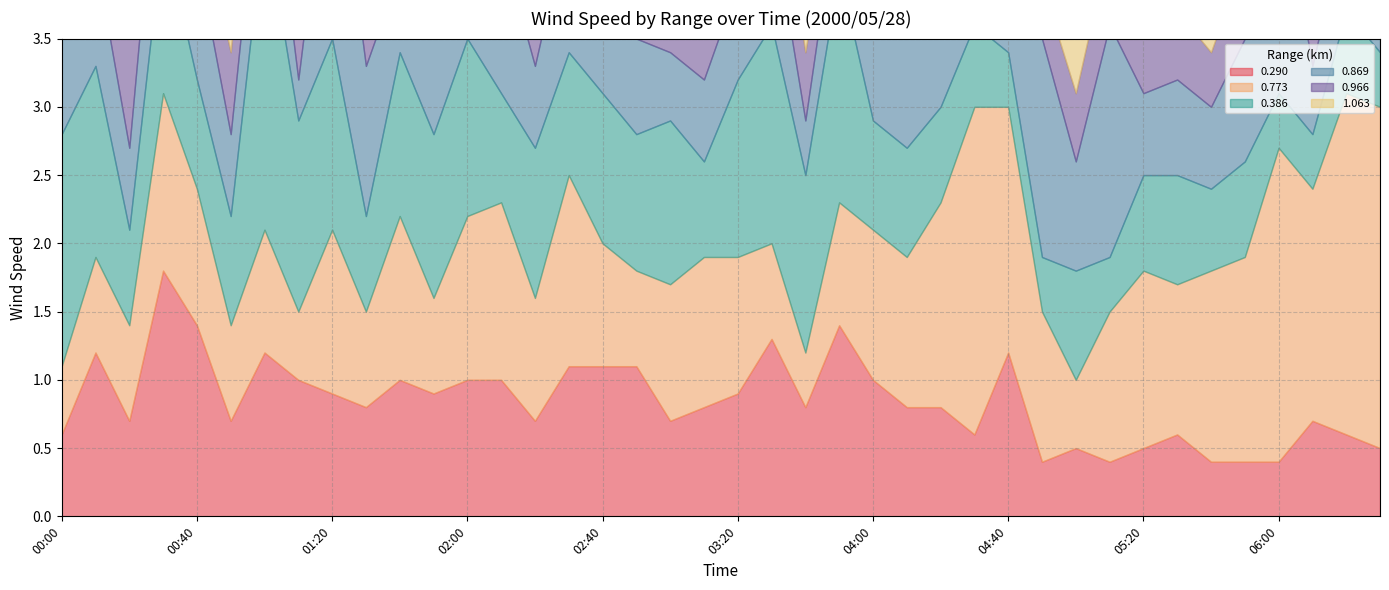

Reading left to right, what are all the values shown in this chart?

0.290: 0.6	1.2	0.7	1.8	1.4	0.7	1.2	1.0	0.9	0.8	1.0	0.9	1.0	1.0	0.7	1.1	1.1	1.1	0.7	0.8	0.9	1.3	0.8	1.4	1.0	0.8	0.8	0.6	1.2	0.4	0.5	0.4	0.5	0.6	0.4	0.4	0.4	0.7	0.6	0.5
0.773: 0.5	0.7	0.7	1.3	1.0	0.7	0.9	0.5	1.2	0.7	1.2	0.7	1.2	1.3	0.9	1.4	0.9	0.7	1.0	1.1	1.0	0.7	0.4	0.9	1.1	1.1	1.5	2.4	1.8	1.1	0.5	1.1	1.3	1.1	1.4	1.5	2.3	1.7	2.5	2.5
0.386: 1.7	1.4	0.7	1.2	0.8	0.8	2.3	1.4	1.4	0.7	1.2	1.2	1.3	0.8	1.1	0.9	1.1	1.0	1.2	0.7	1.3	1.6	1.3	1.7	0.8	0.8	0.7	0.6	0.4	0.4	0.8	0.4	0.7	0.8	0.6	0.7	0.4	0.4	0.6	0.4
0.869: 0.8	0.8	0.6	1.1	0.9	0.6	0.8	0.3	1.7	1.1	0.6	0.7	0.6	1.1	0.6	1.0	0.8	0.7	0.5	0.6	0.7	0.8	0.4	0.6	0.6	0.9	0.5	0.6	0.4	1.6	0.8	1.7	0.6	0.7	0.6	0.9	1.6	0.5	0.7	1.7
0.966: 0.8	0.7	0.8	0.7	0.4	0.6	0.9	0.5	0.6	0.9	0.5	0.6	0.5	0.7	0.5	0.8	0.7	0.8	0.5	1.2	0.6	0.6	0.5	0.4	0.6	0.9	1.2	0.6	0.9	0.4	0.5	0.6	0.4	0.5	0.4	0.6	0.5	0.9	0.6	0.6
1.063: 0.5	0.8	0.3	0.2	1.6	0.4	0.5	0.5	0.5	0.3	0.7	0.5	0.4	0.6	0.4	0.6	0.5	0.6	0.6	0.7	0.7	0.6	0.4	0.5	0.4	0.6	0.5	0.7	0.4	0.5	0.9	0.6	0.7	0.5	0.5	0.6	0.5	0.4	0.4	0.6